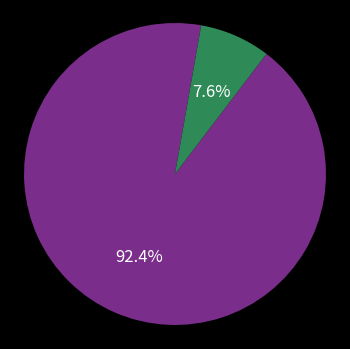

Is there any slice that represents more than half of the pie?

Yes